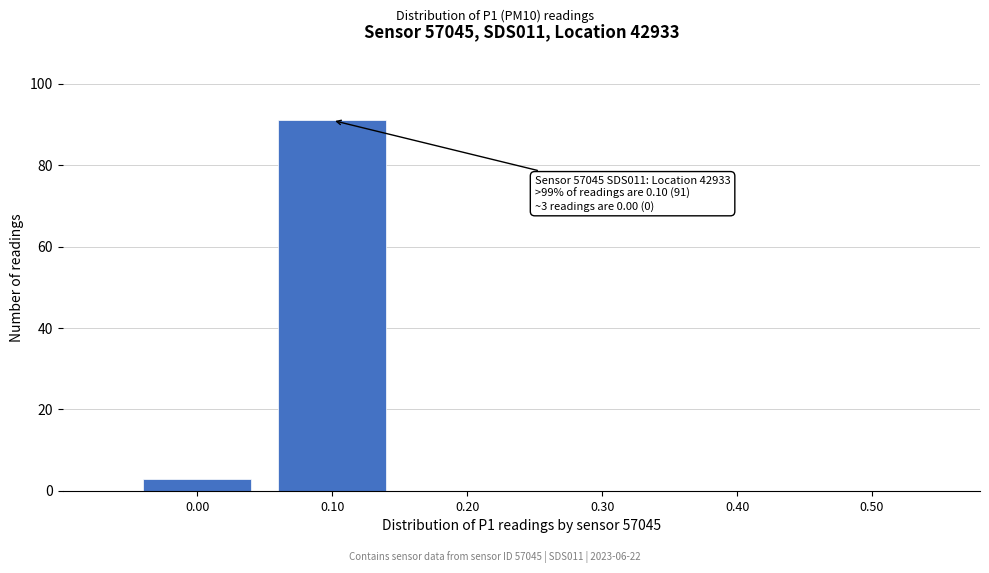

Which range on the x-axis has the tallest bar?

0.05 to 0.15